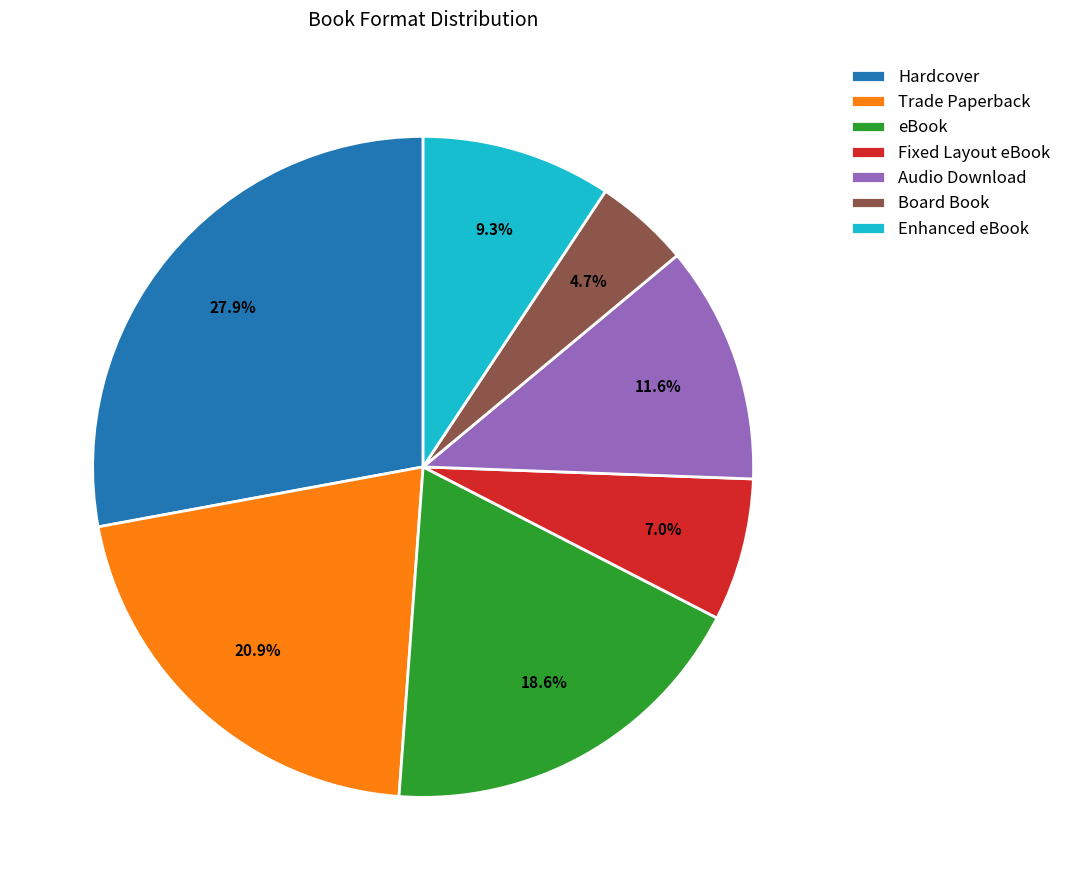

Between Enhanced eBook and Trade Paperback, which is larger?

Trade Paperback